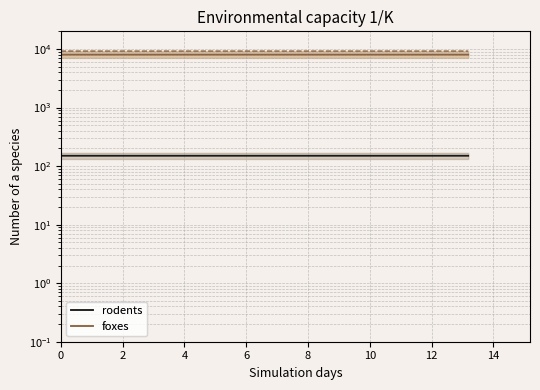

Which has a higher value, 2 or 4?

4